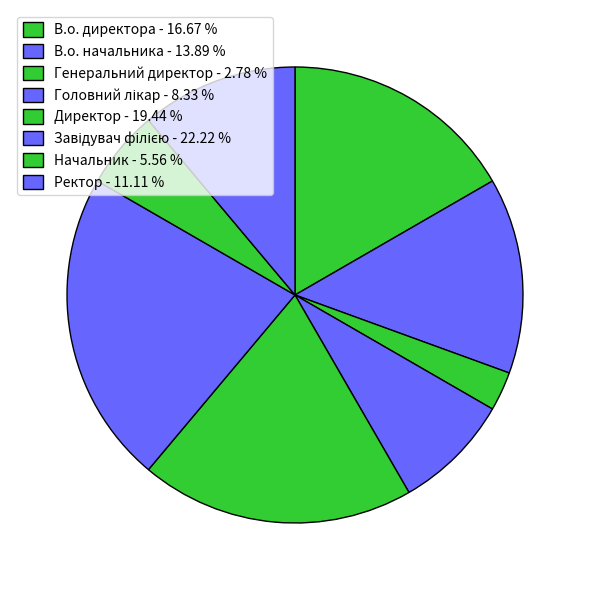

Does any single category account for the majority?

No